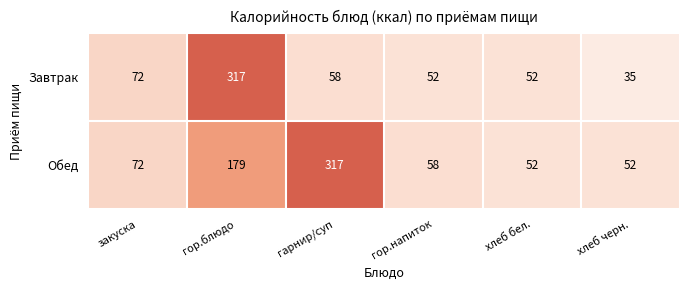

Is it true that Завтрак equals 43 at закуска?

False